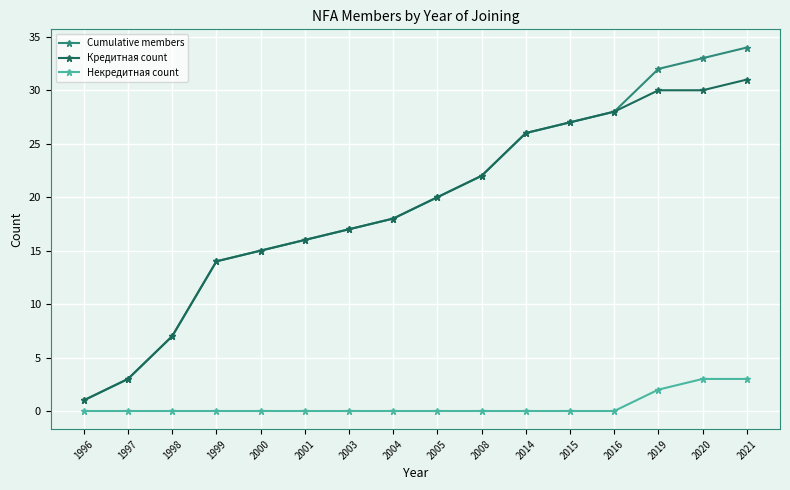

Which category has the lowest value in the Кредитная count series?

1996